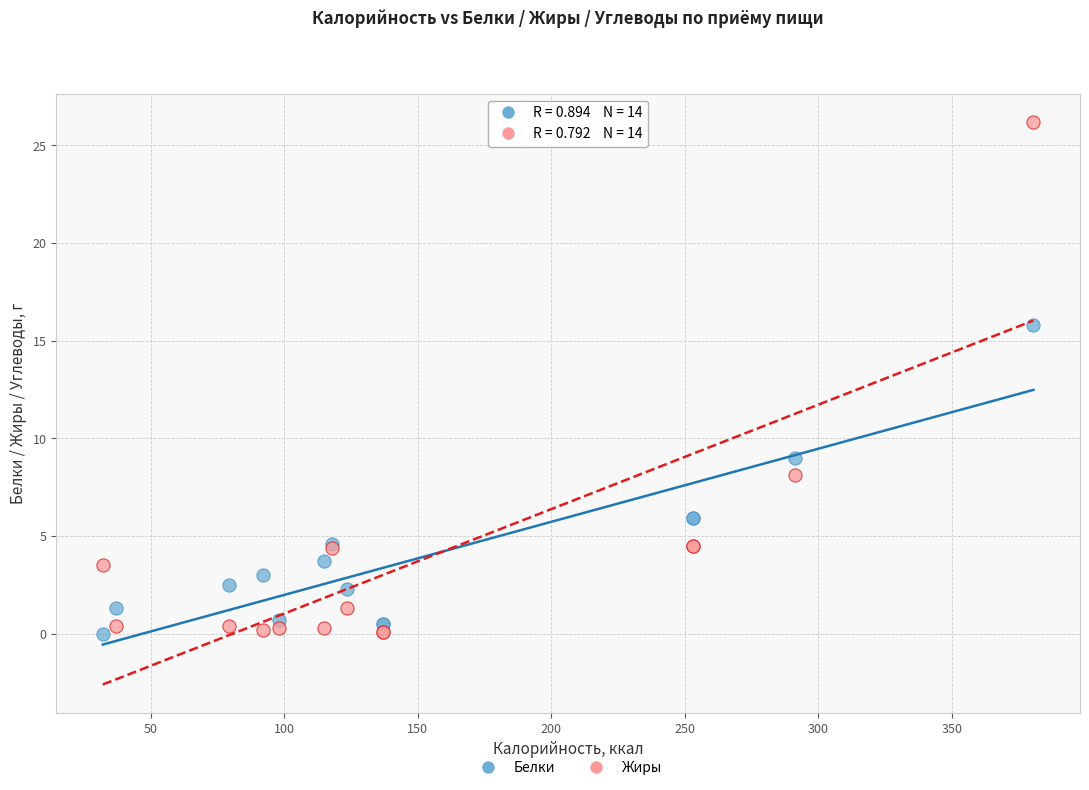

In the Жиры series, what Y value is closest to 13?

8.1